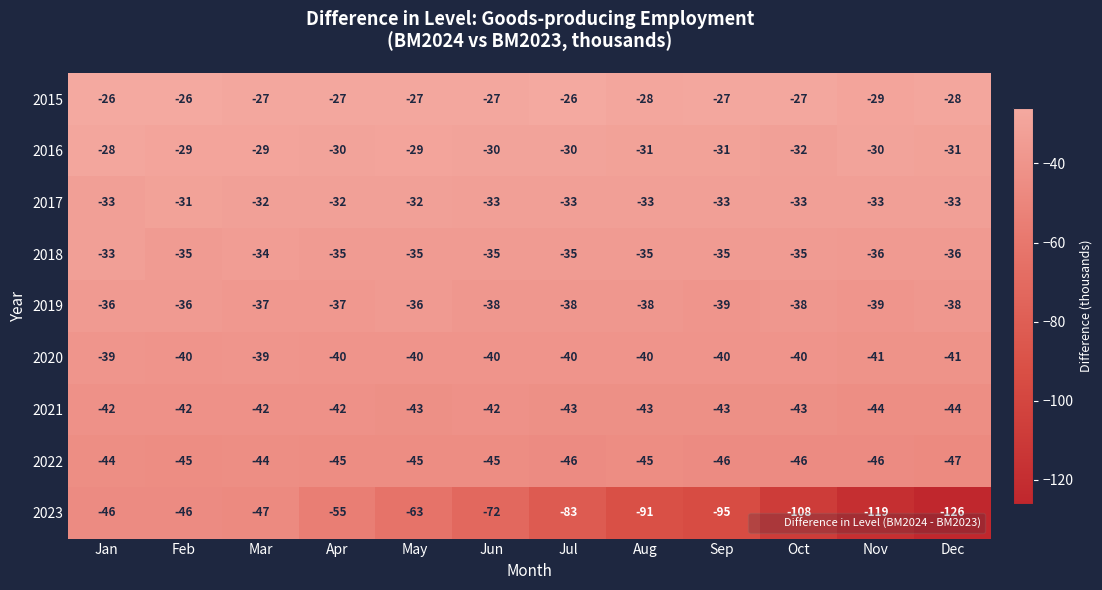

Between Jan and Jul, which series saw the biggest shift?

2023